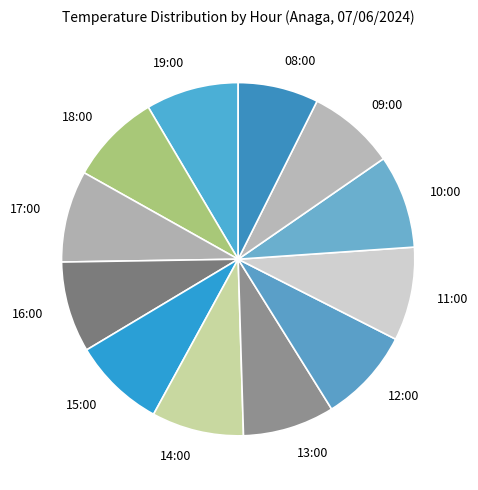

Which category has the smallest portion of the pie?

08:00